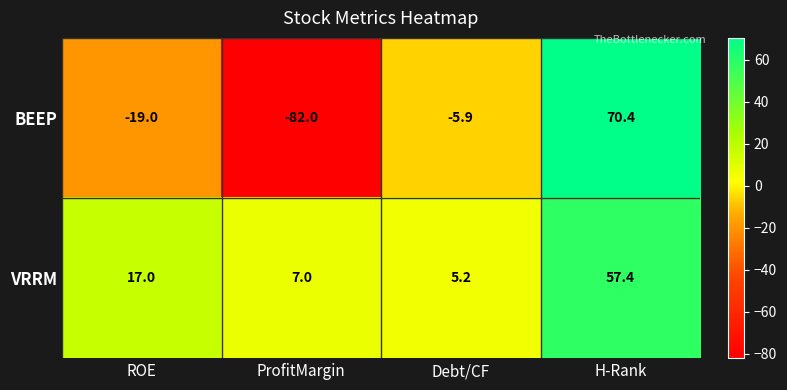

The VRRM series shows 17.0 at ROE. True or false?

True